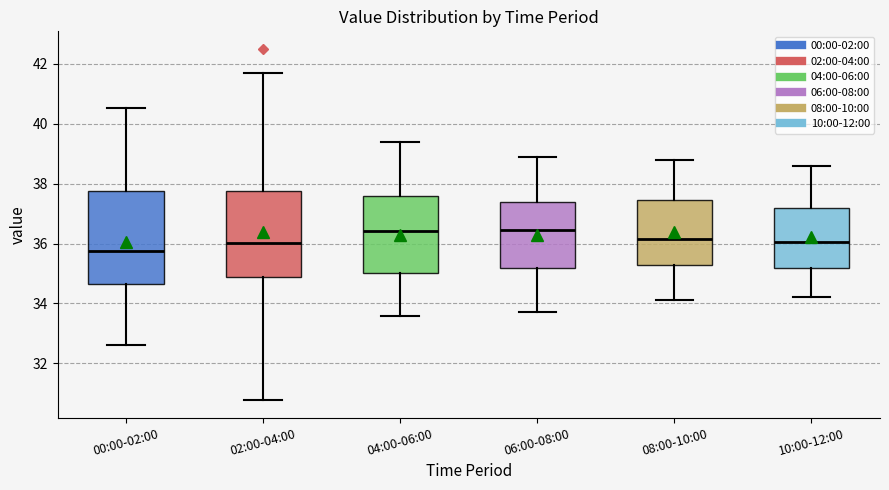

Where does the upper whisker of the box for 08:00-10:00 end on the y-axis? The values are not printed on the chart, so give them approximately, as read against the axis.

38.8